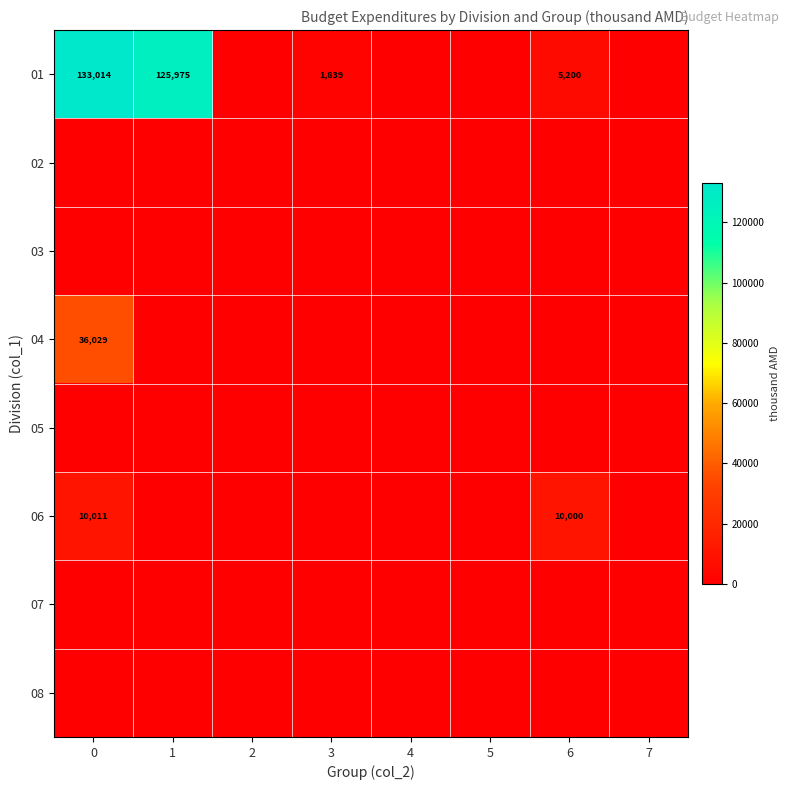

Where is 04 nearest to the value 18014?

1